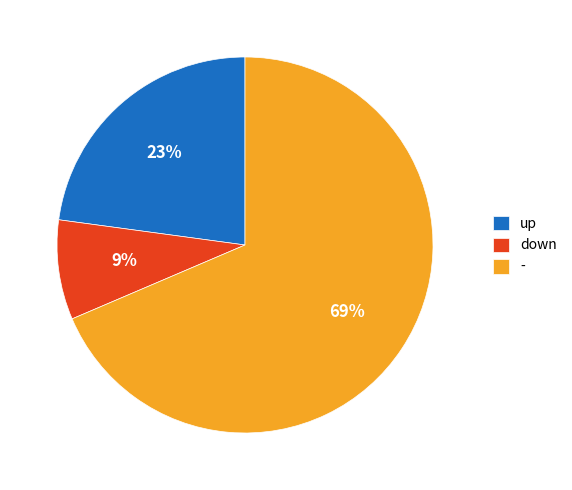

The - slice represents 69% of the pie. True or false?

True